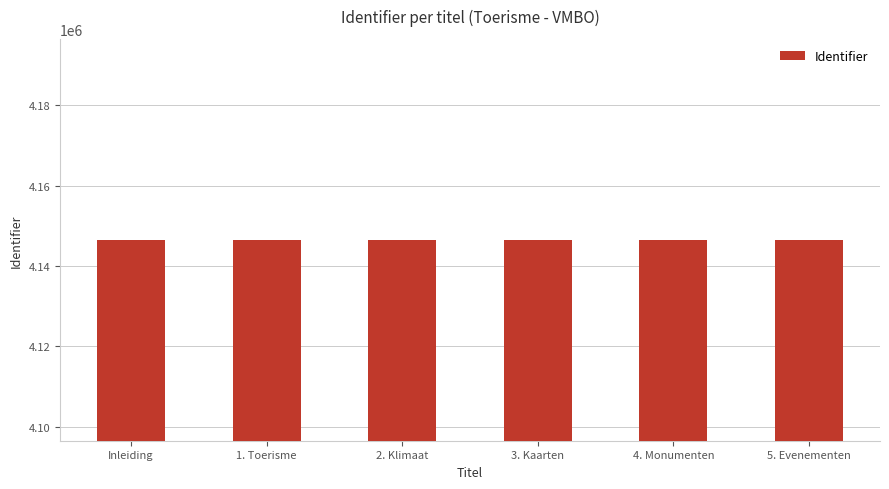

The value at Inleiding is 2743587. True or false?

False